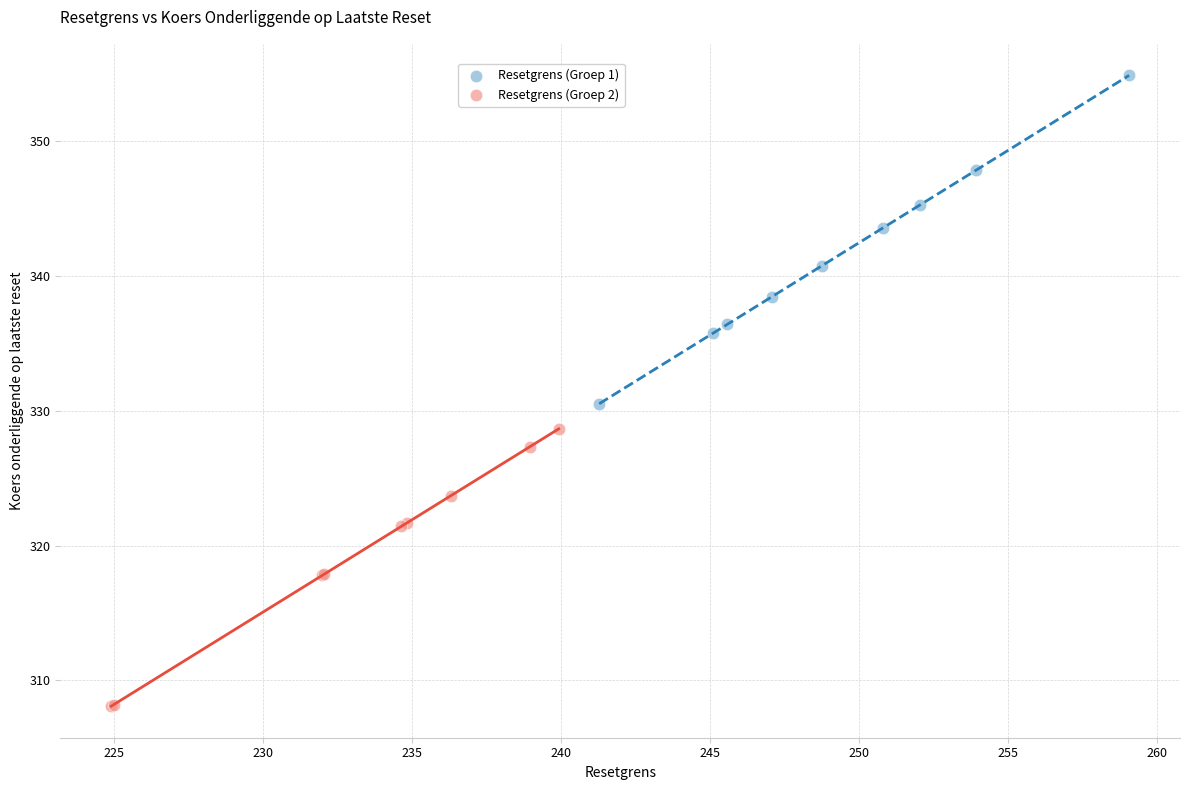

Which series contains the lowest Y value?

Resetgrens (Groep 2)